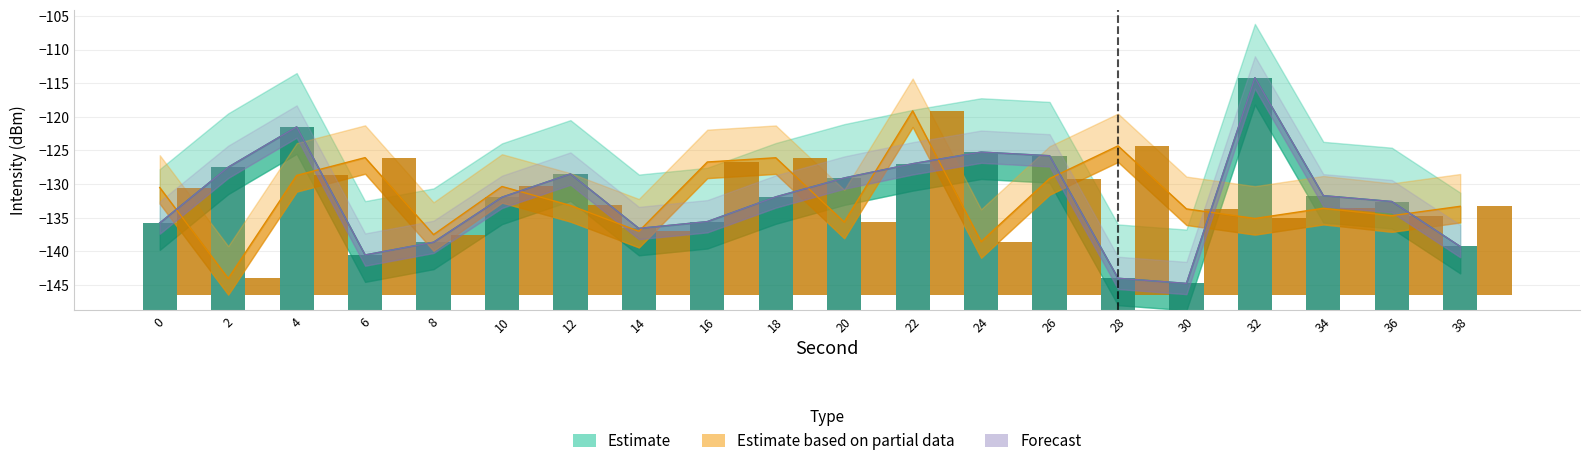

The value of Forecast at 36 is -132.6. True or false?

True